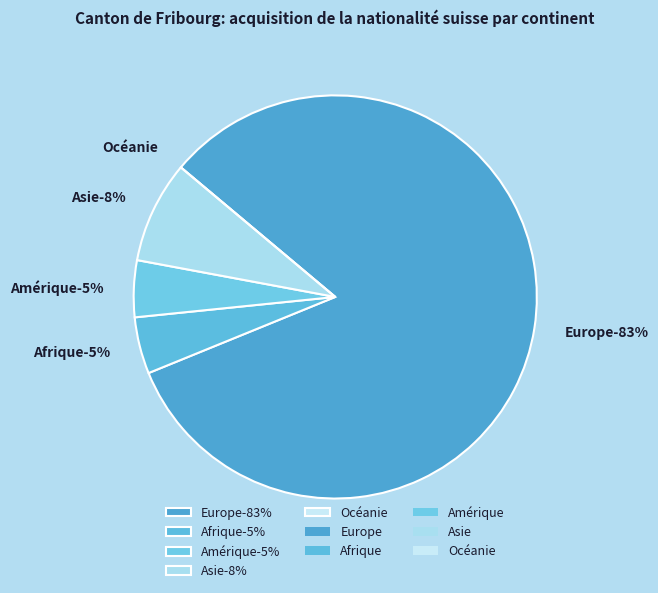

Between Océanie and Asie, which is larger?

Asie